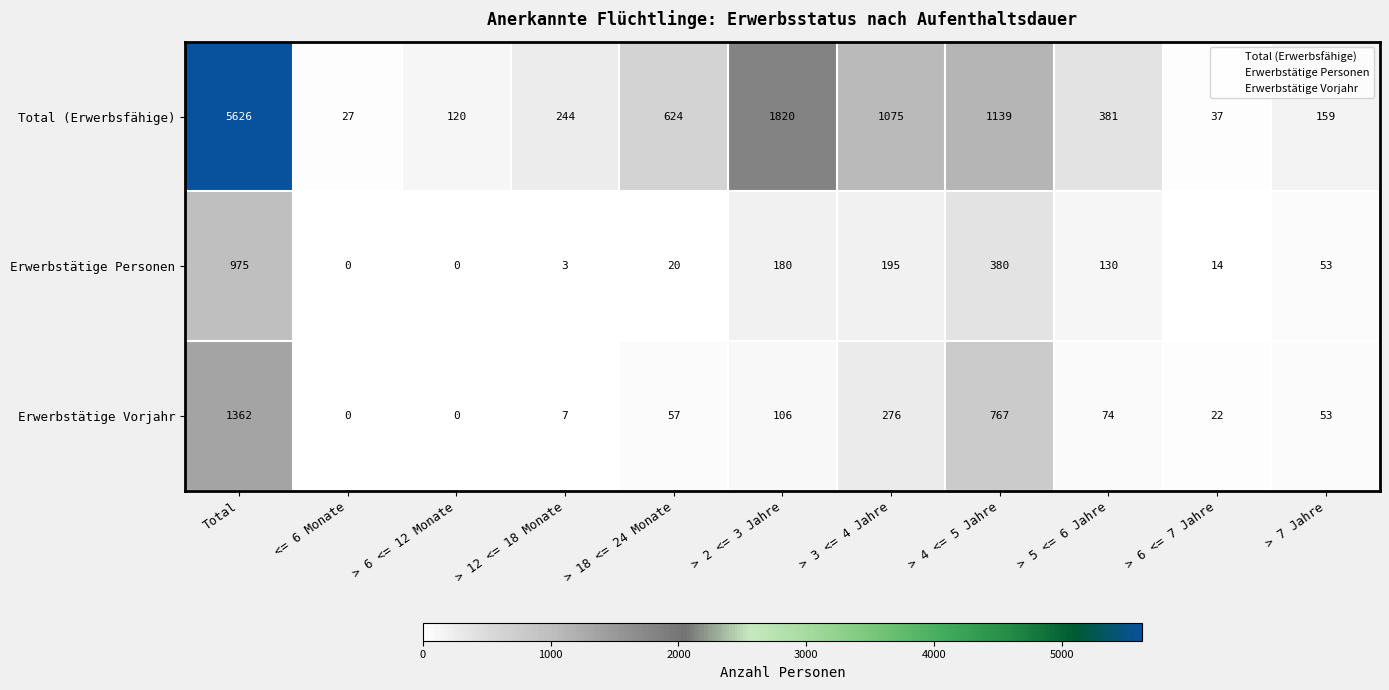

Where is Erwerbstätige Vorjahr nearest to the value 681?

> 4 <= 5 Jahre